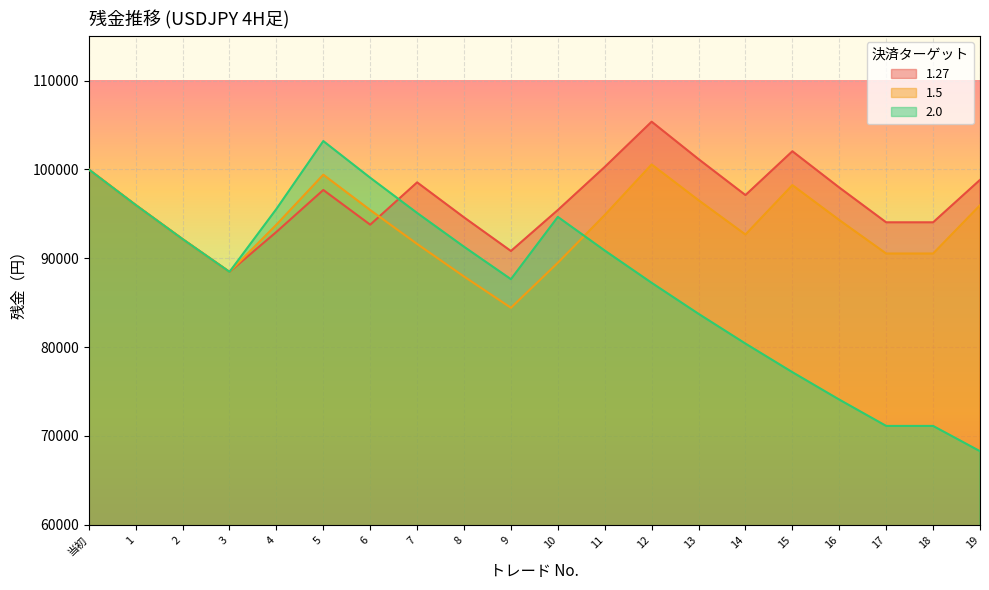

What is the maximum value shown in the chart?

105377.5